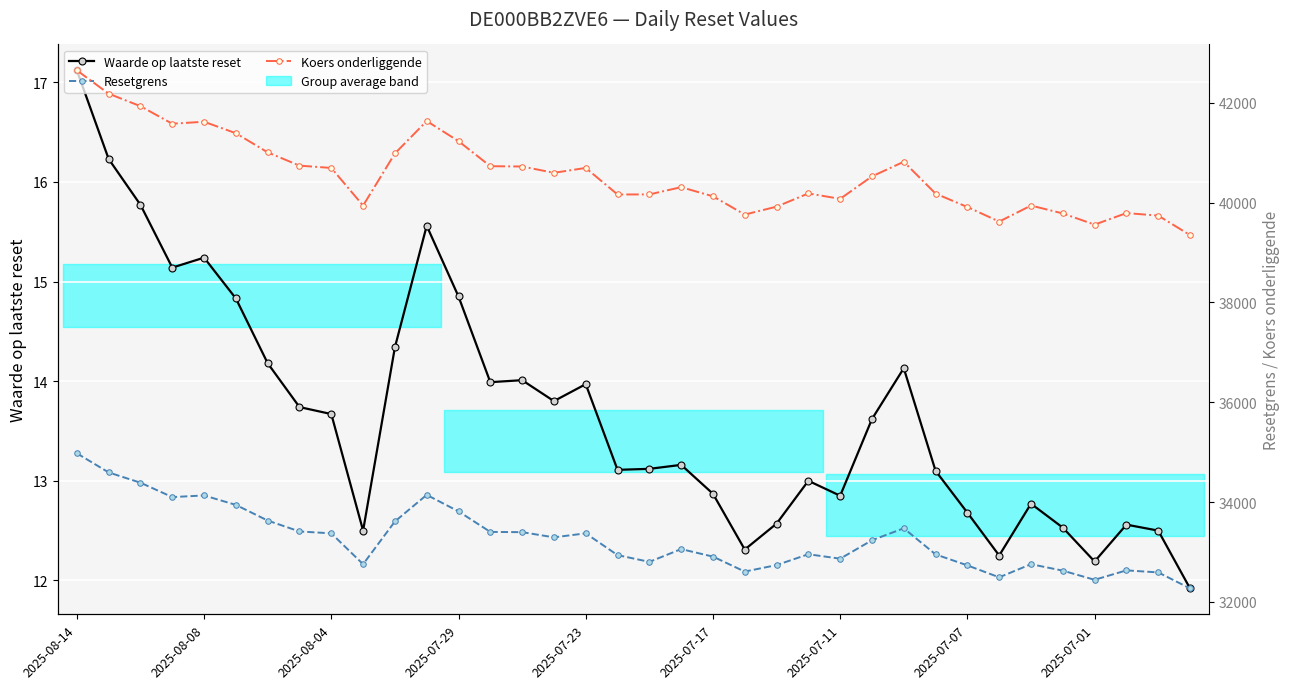

The Resetgrens series shows 32863.9 at 2025-07-11. True or false?

True